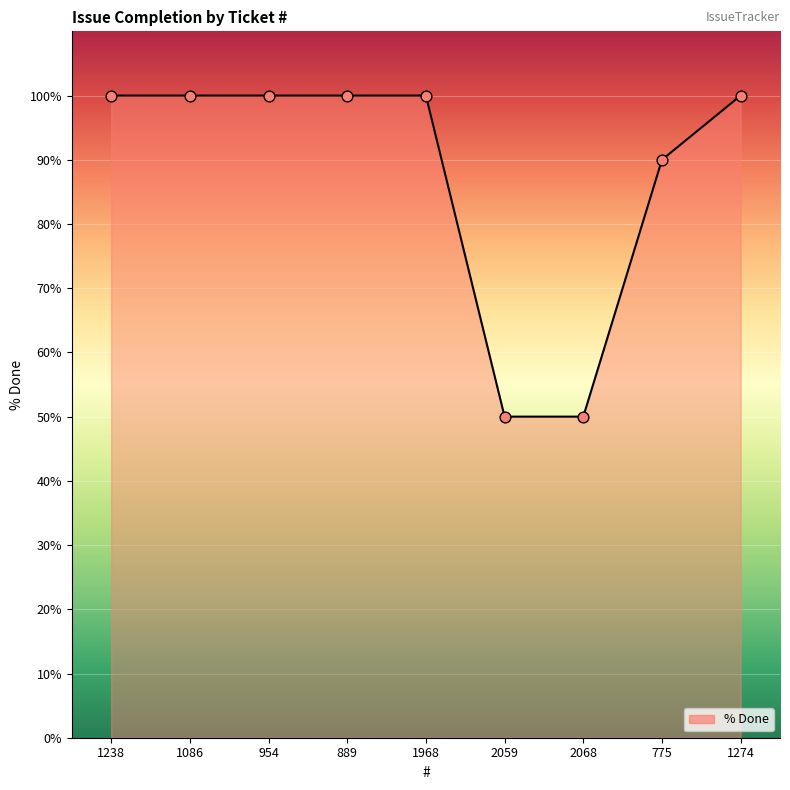

What is the change in value from 775 to 1274?

+10